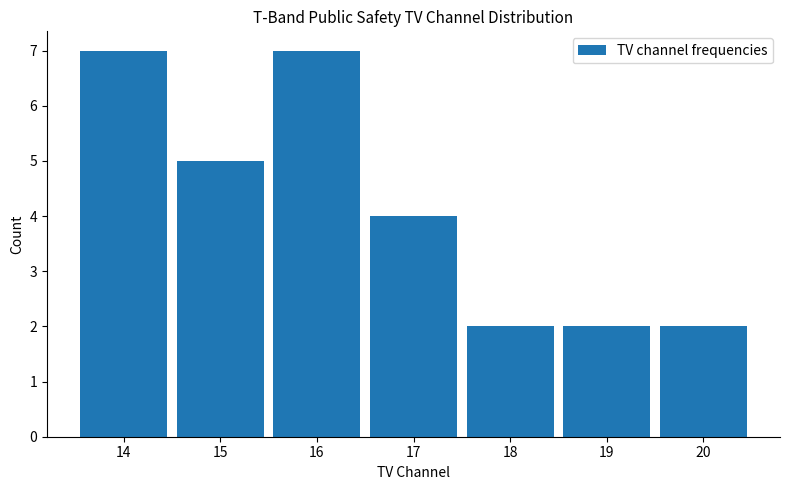

Reading left to right, transcribe this chart: for each bar, give the range it covers on the x-axis and its height. The values are not printed on the chart, so give them approximately, as read against the axis.

13.5 to 14.5: 7
14.5 to 15.5: 5
15.5 to 16.5: 7
16.5 to 17.5: 4
17.5 to 18.5: 2
18.5 to 19.5: 2
19.5 to 20.5: 2